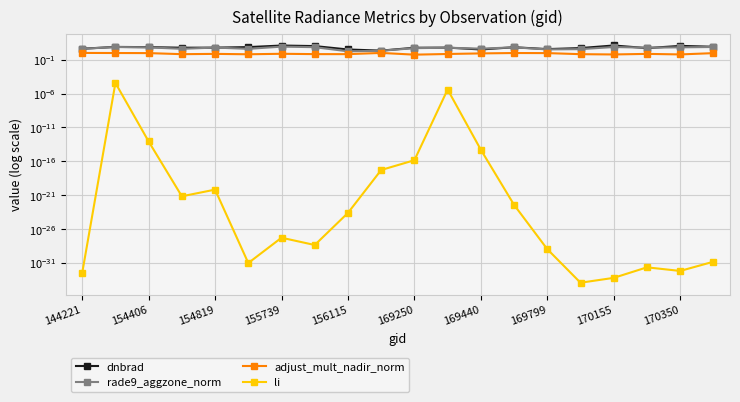

True or false: rade9_aggzone_norm has more than 2 interior local peaks.

True